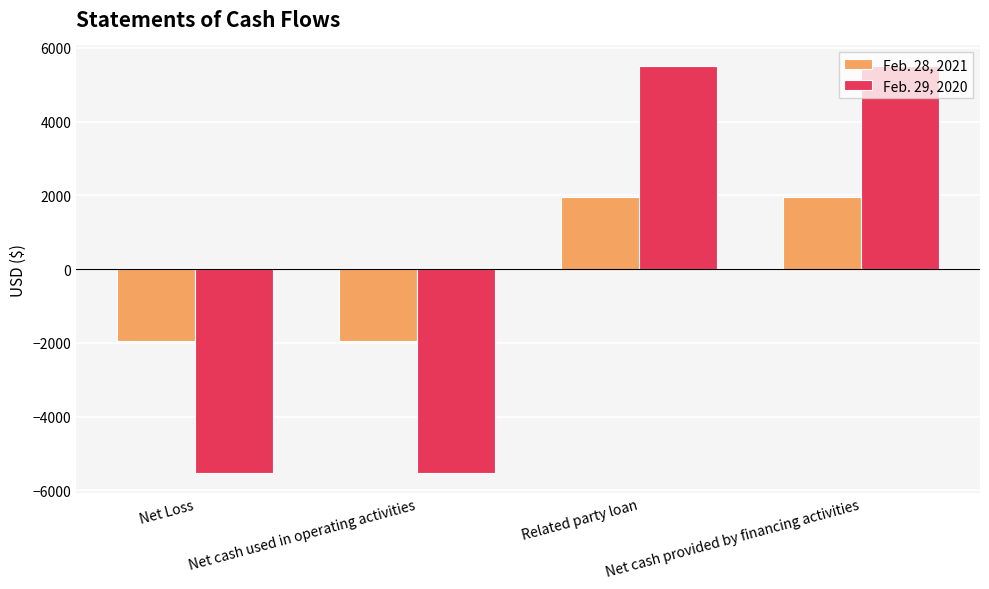

What is the label of the 3rd bar from the right?

Net cash used in operating activities